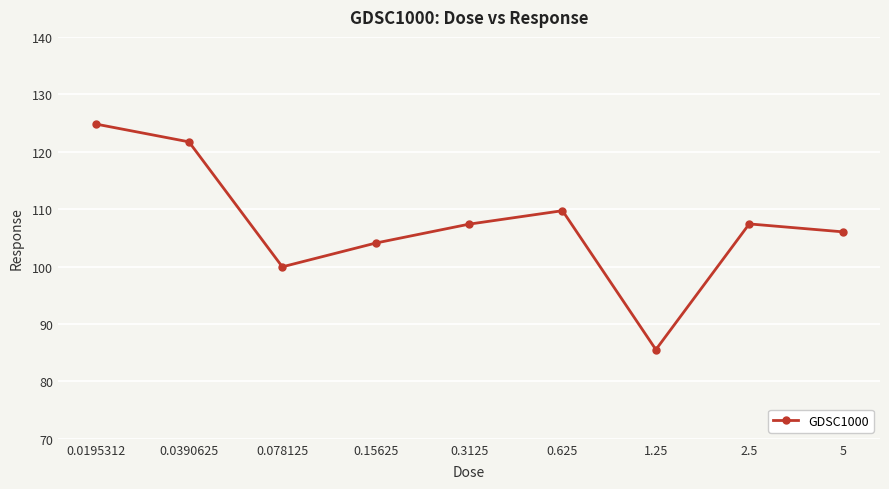

What is the minimum value shown in the chart?

85.5